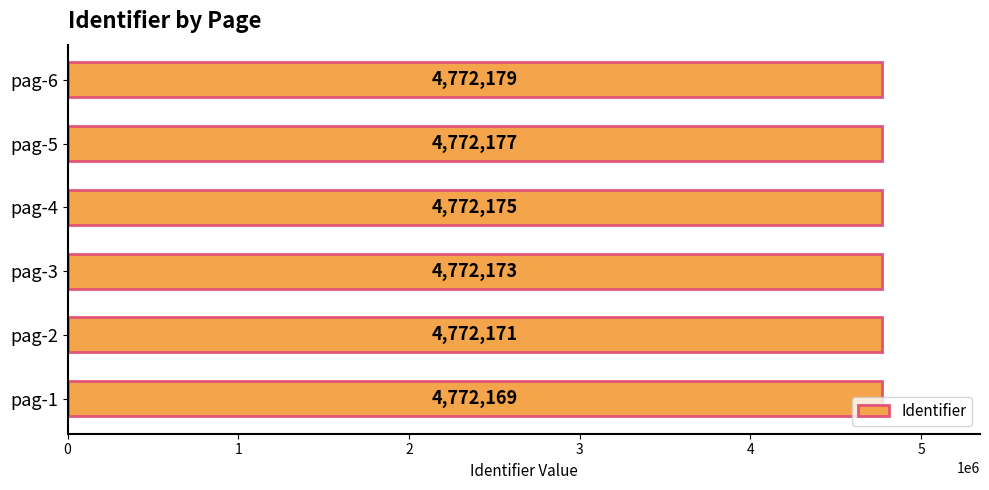

How many distinct data groups are displayed?

1